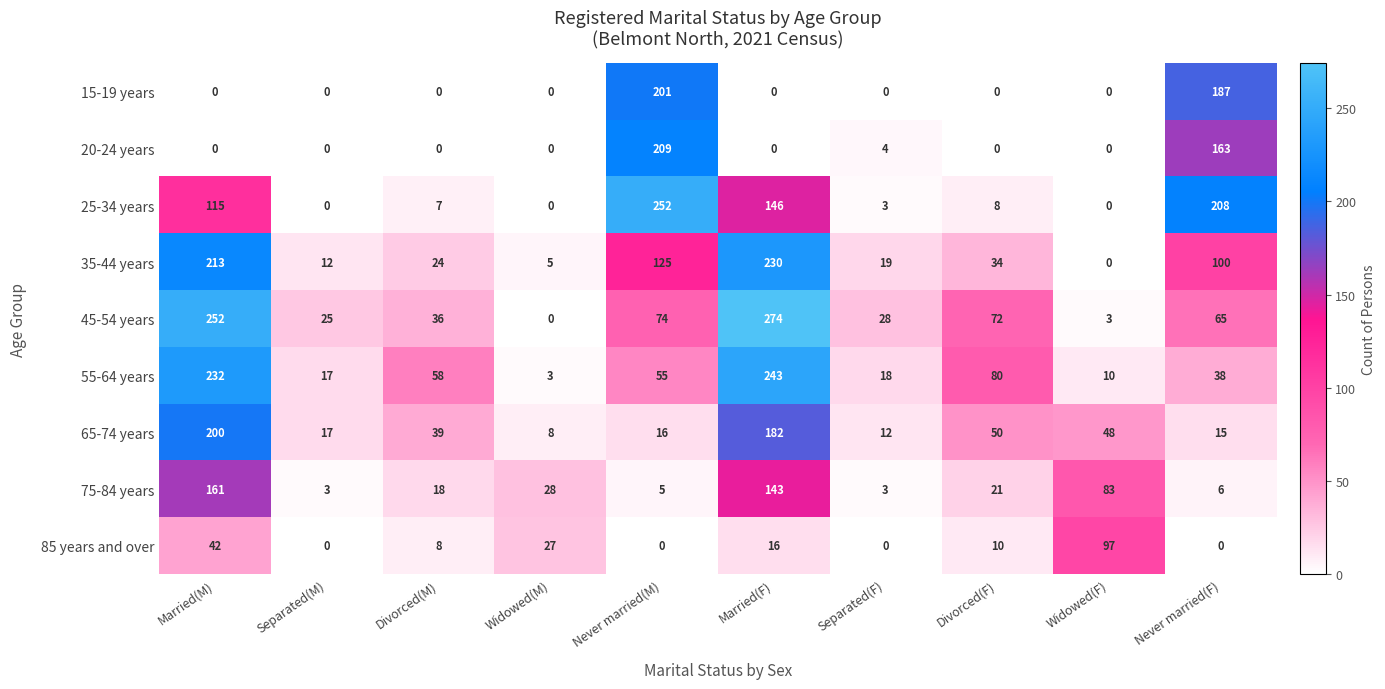

At which label does 65-74 years reach its peak?

Married(M)